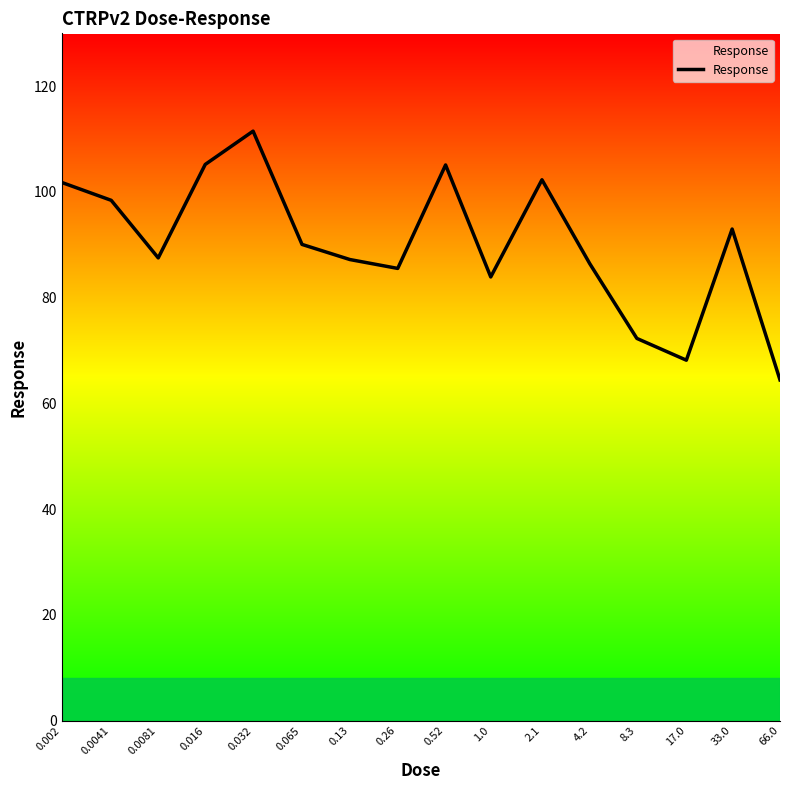

What is the difference between the maximum and minimum values?

47.1